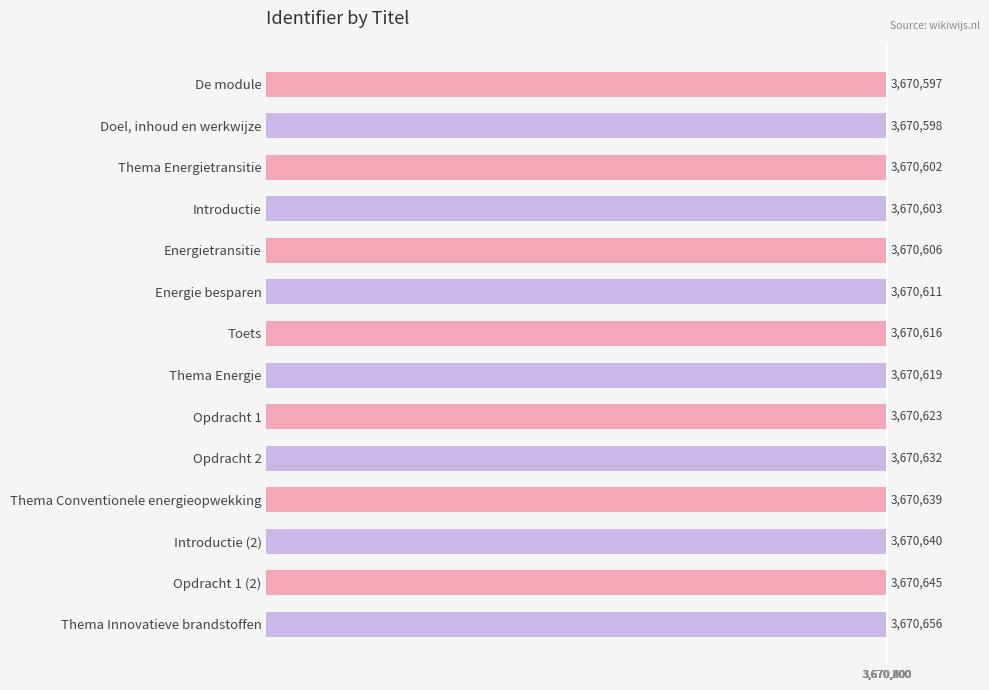

Are the bars grouped side by side (vs. stacked)?

No